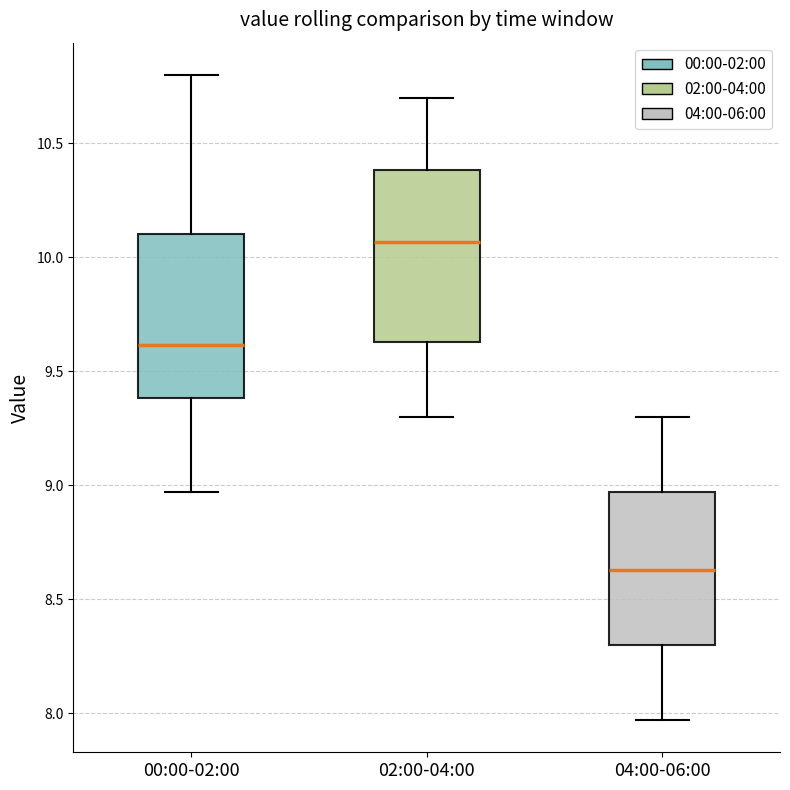

Reading left to right, transcribe this box plot: for each box, give where its median line is, the range the box spans, and where its two whiskers end, as read against the y-axis. The values are not printed on the chart, so give them approximately, as read against the axis.

00:00-02:00: median 9.60, box 9.40 to 10.10, whiskers 8.95 to 10.80
02:00-04:00: median 10.05, box 9.65 to 10.40, whiskers 9.30 to 10.70
04:00-06:00: median 8.65, box 8.30 to 8.95, whiskers 7.95 to 9.30